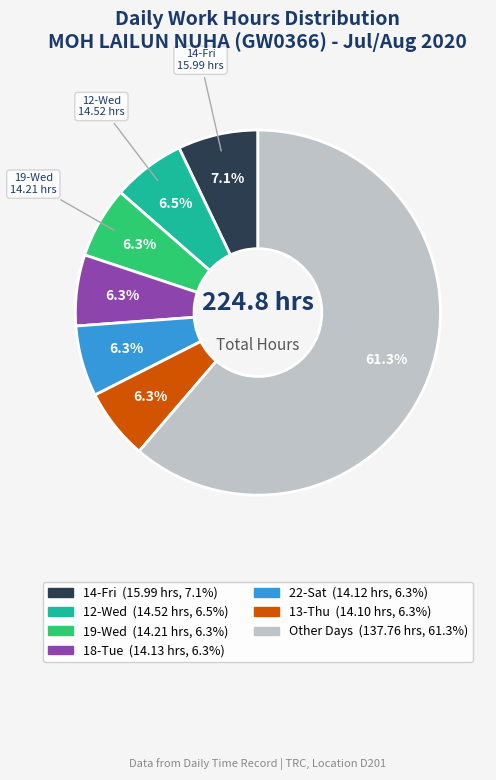

Count the number of slices in the pie.

7